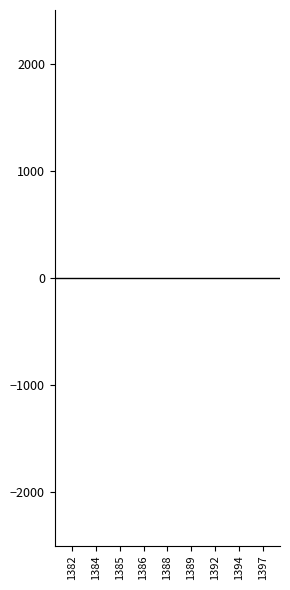

The chart shows a value of 1 at 1385. True or false?

True